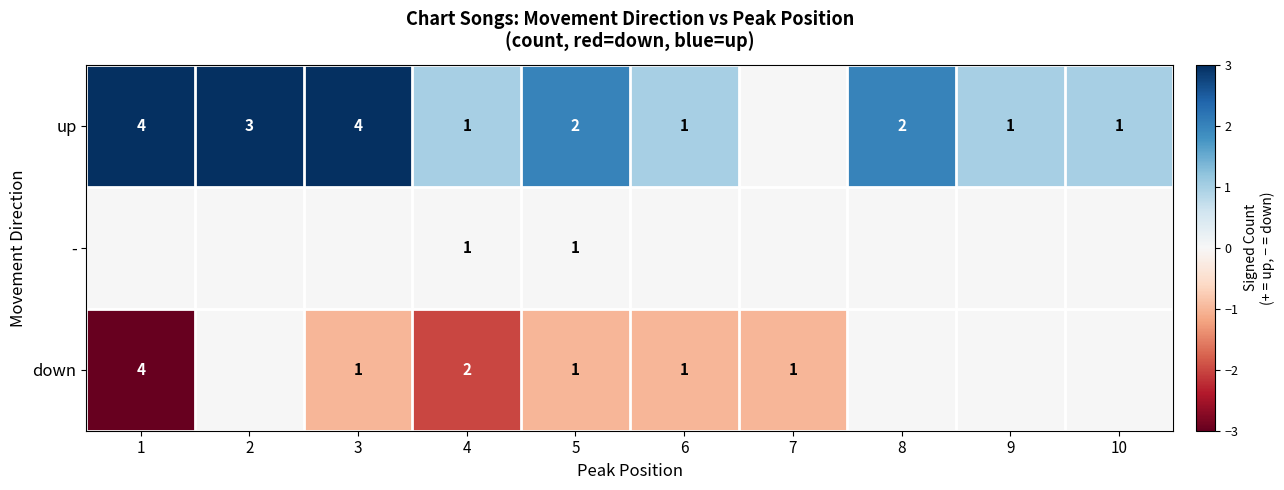

True or false: down has a value of 2 at 4.

True